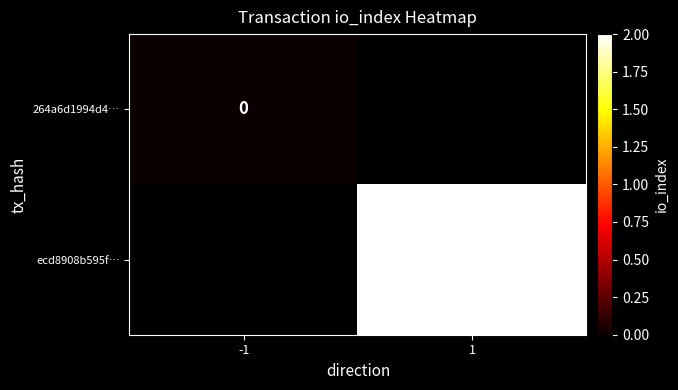

True or false: ecd8908b595f… has a value of 2 at 1.

True